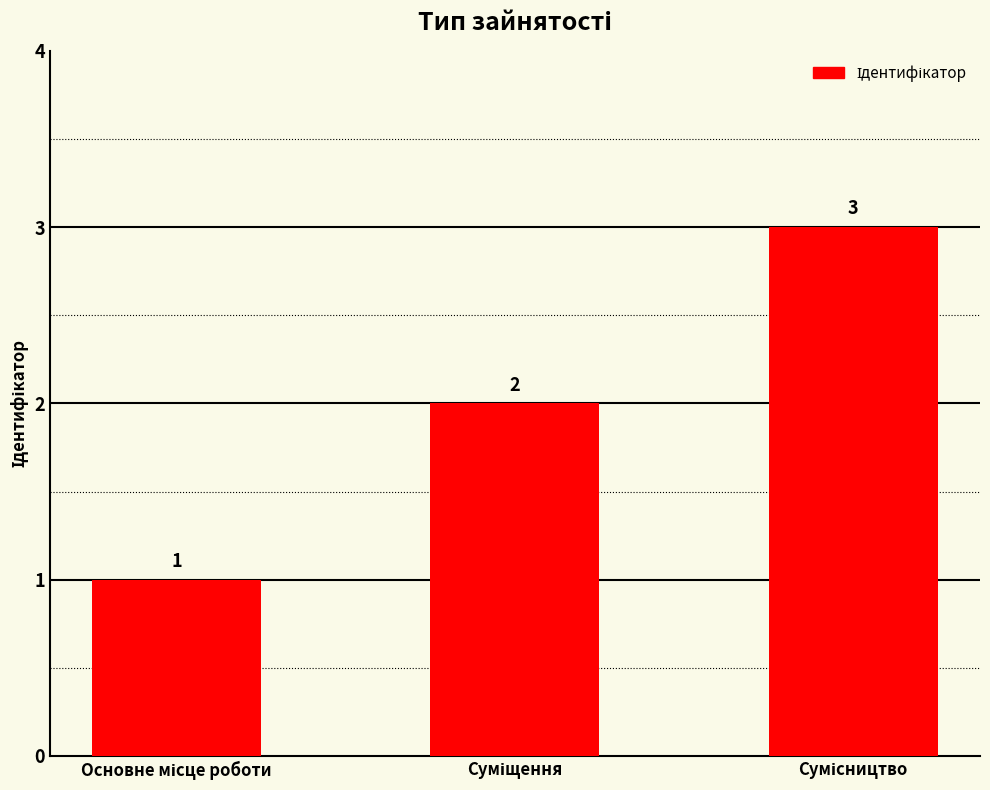

How many values are between 1 and 3?

3